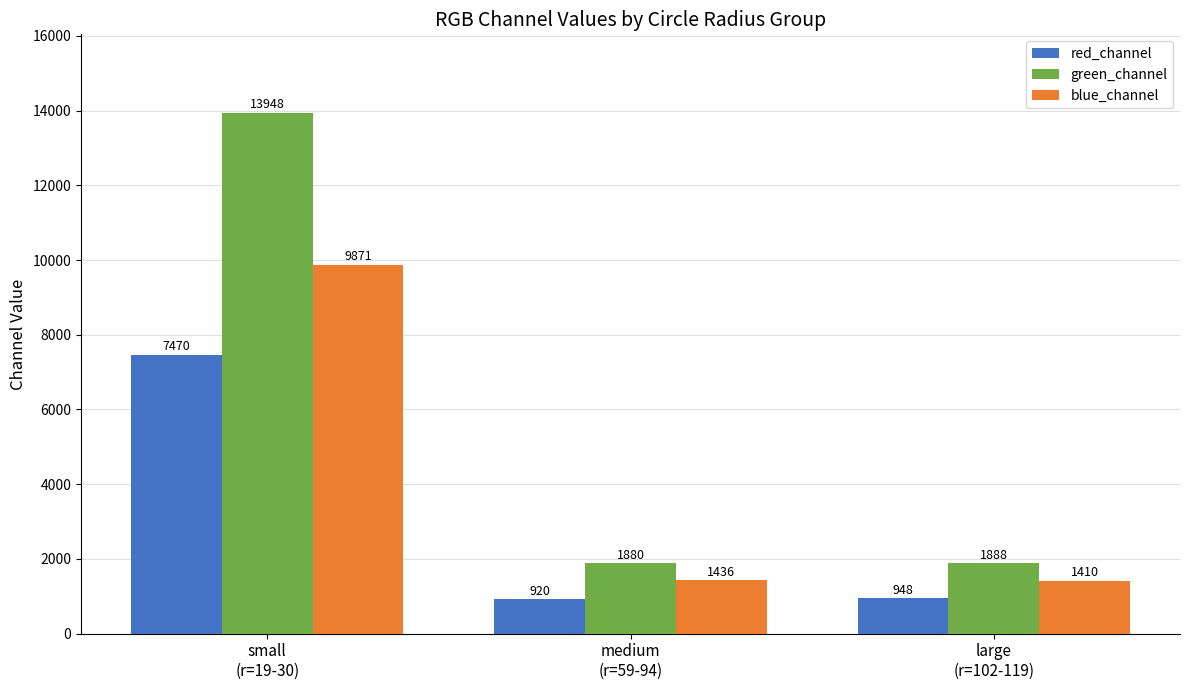

Which series has the widest spread of values?

green_channel